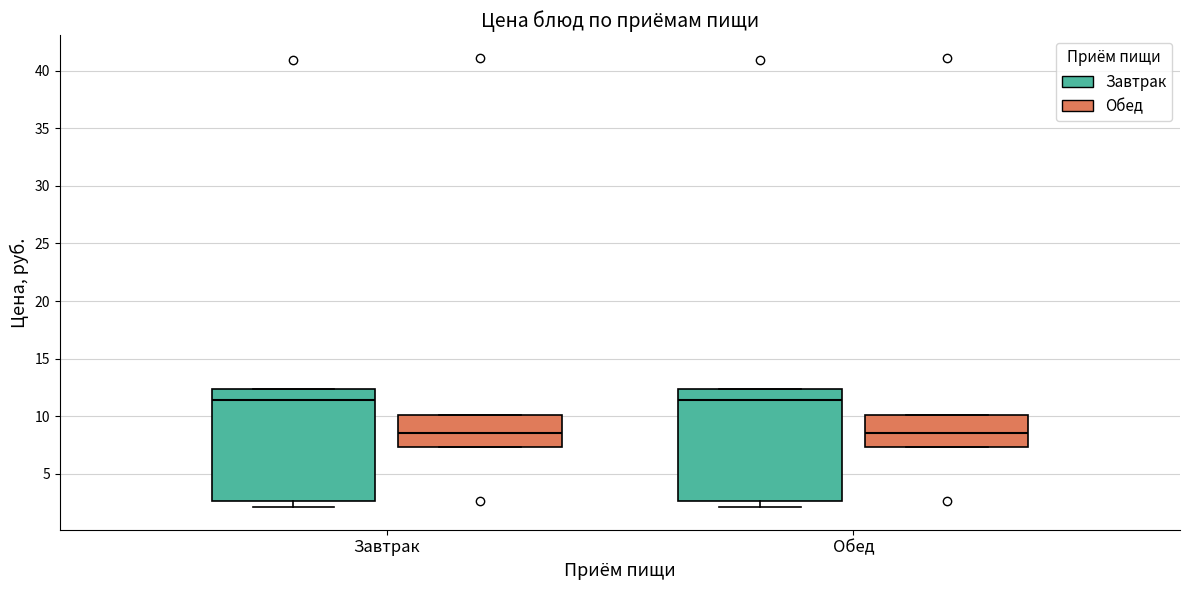

Where is the upper edge of the box for Обед (Обед) on the y-axis? The values are not printed on the chart, so give them approximately, as read against the axis.

10.0